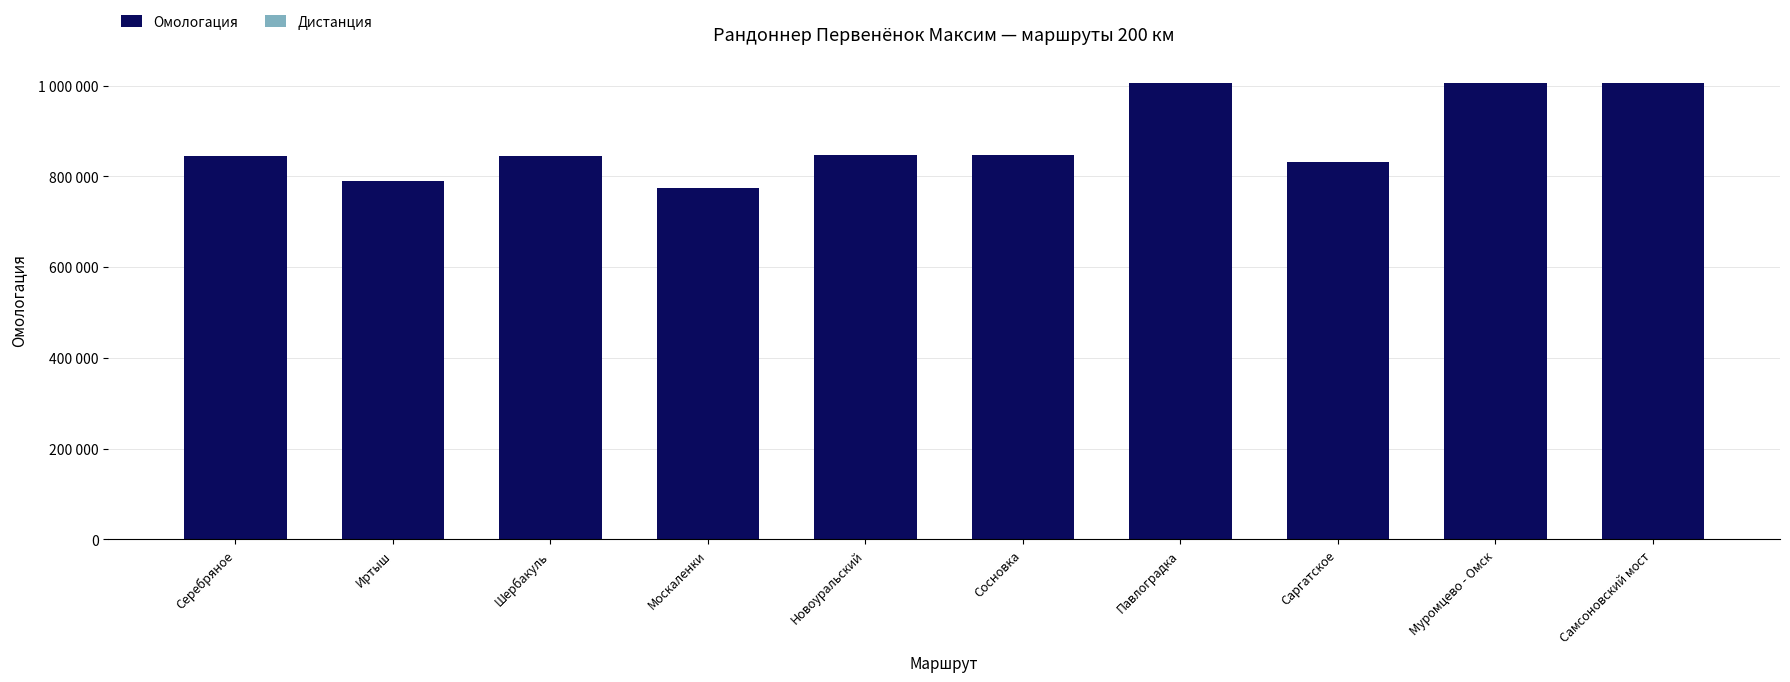

Are the bars grouped side by side (vs. stacked)?

No